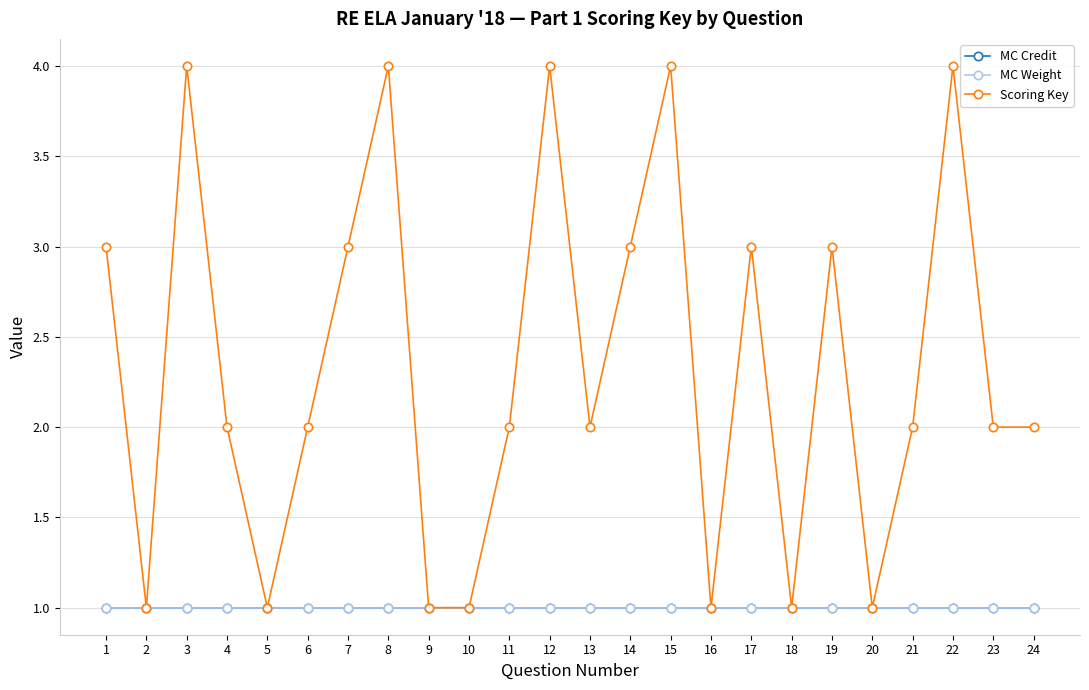

Does the chart display data point markers on the line(s)?

Yes